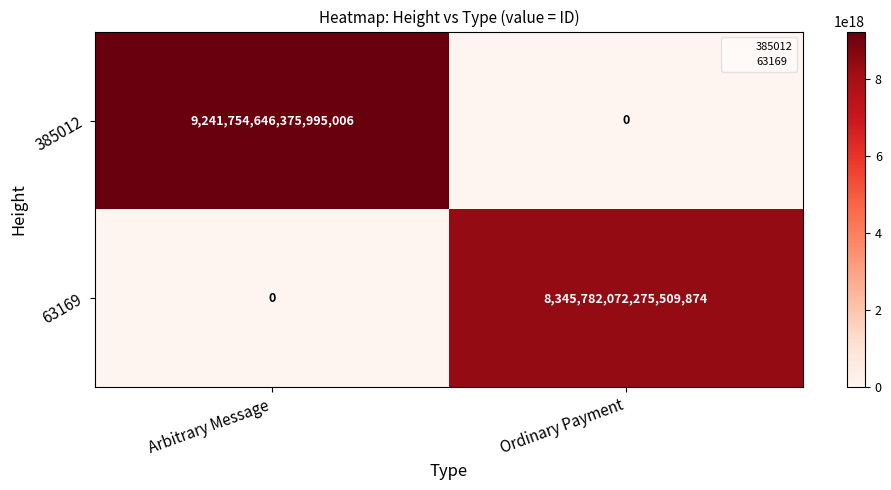

Where is 63169 nearest to the value 4172891036137755136?

Arbitrary Message